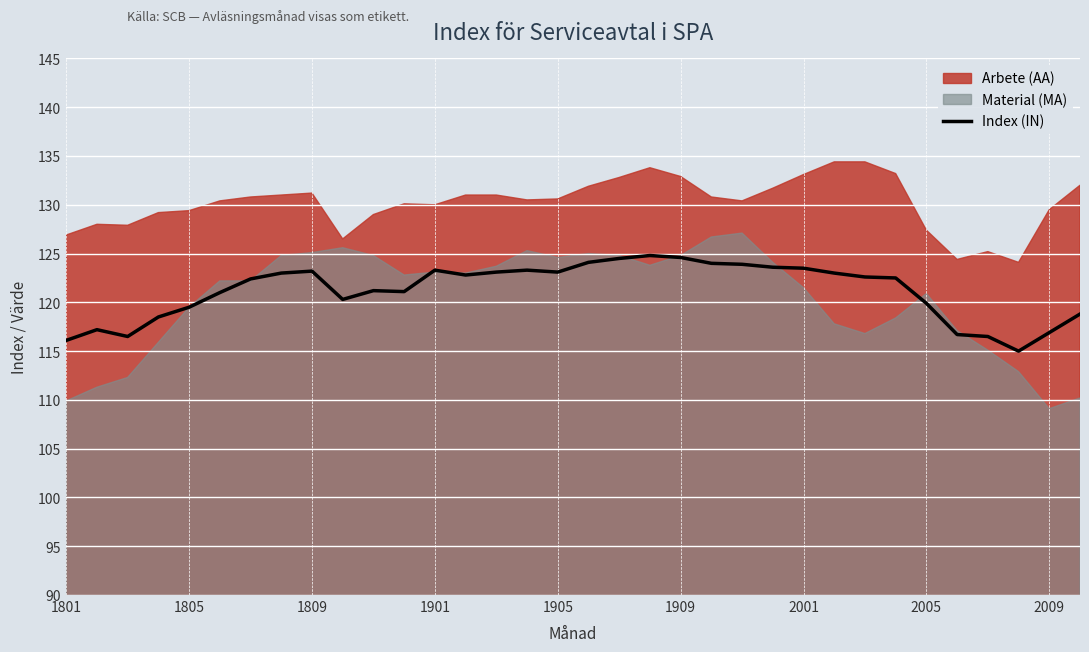

The value of Index (IN) at 1801 is 74.4. True or false?

False